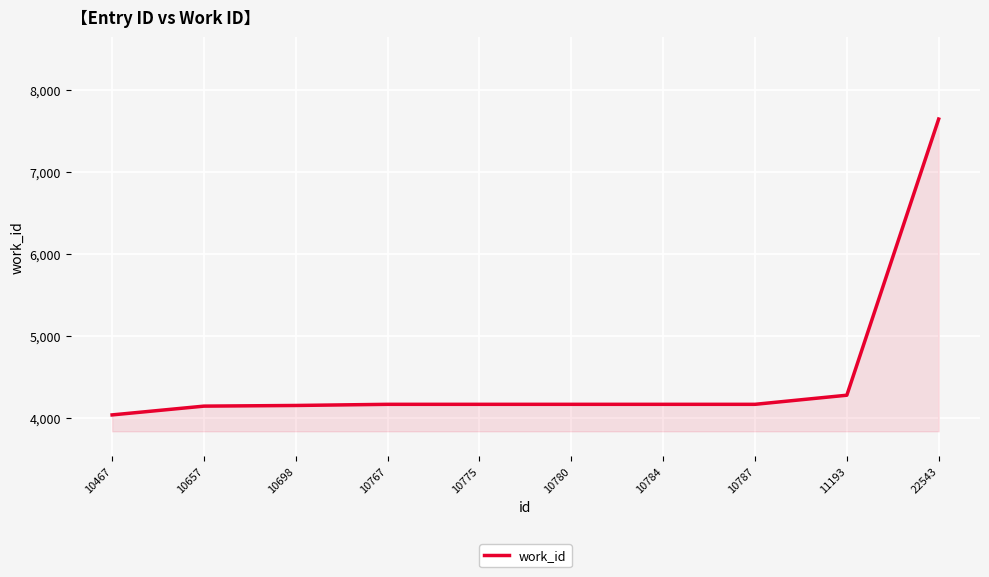

Approximately how many times larger is the value at 10775 compared to 10657?

1.0